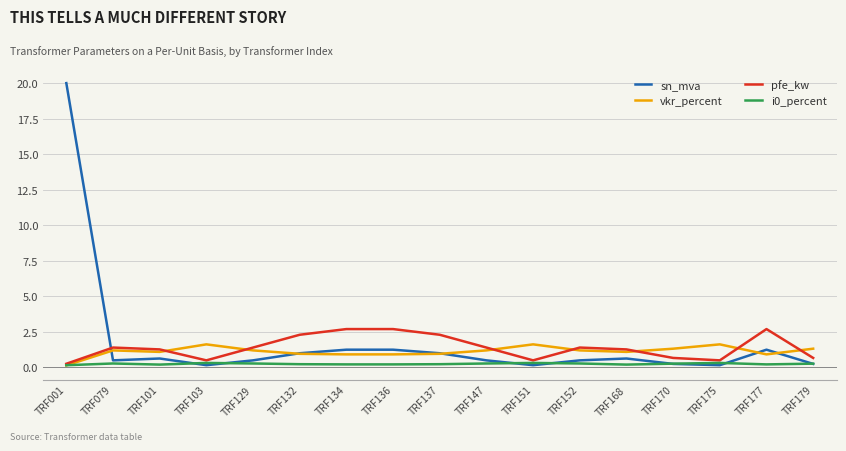

What is the smallest value displayed?

0.1